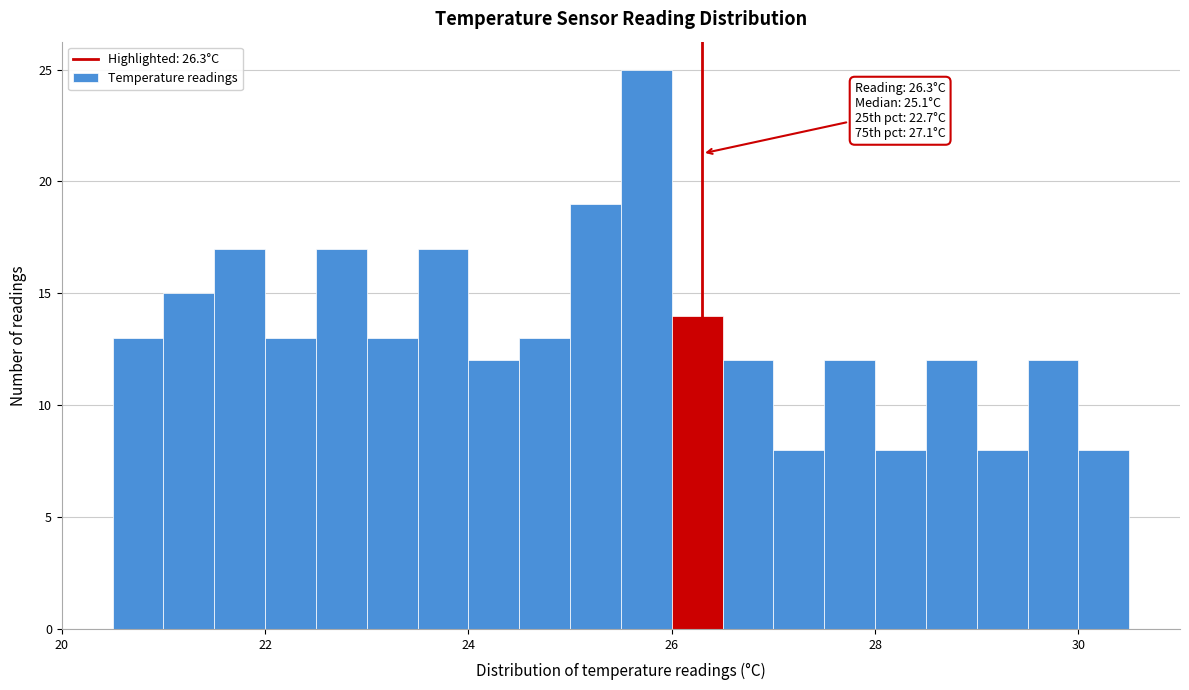

Read against the x-axis, roughly where is the centre of the tallest bar?

25.8